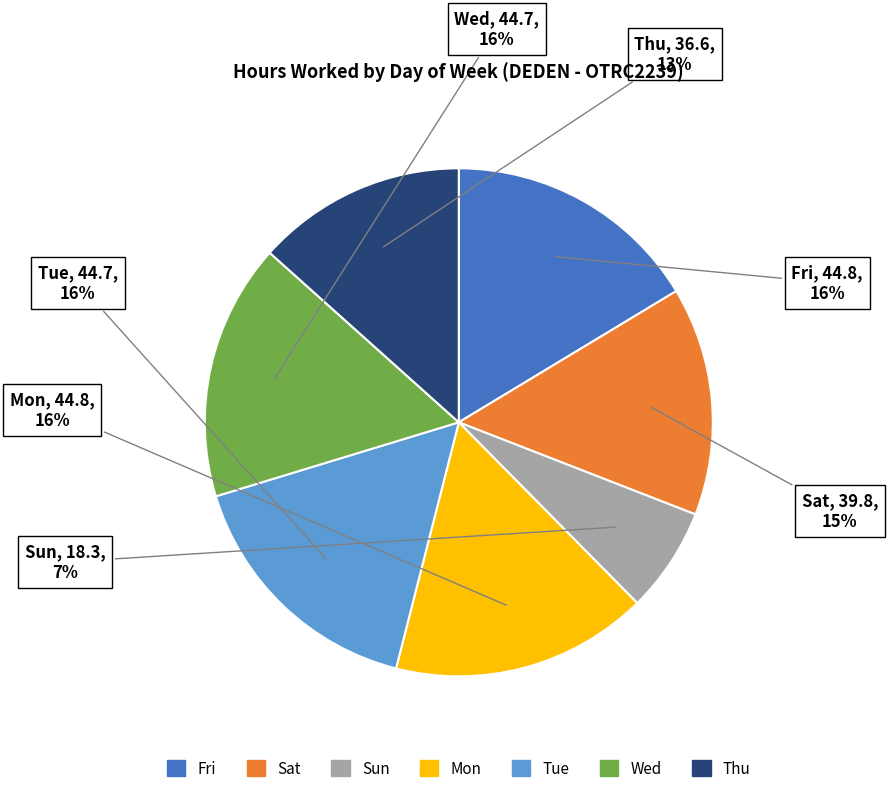

To the nearest percent, what is the average slice percentage?

14%